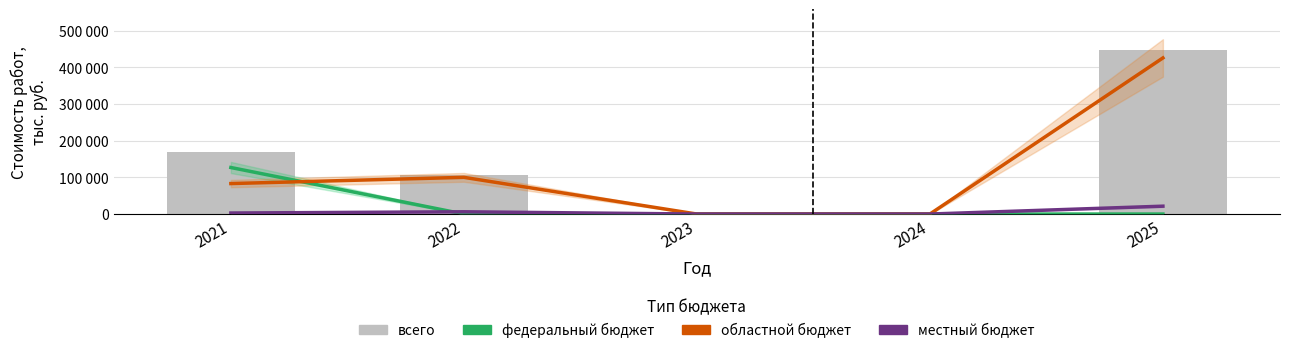

Which series has the largest total across all categories?

всего